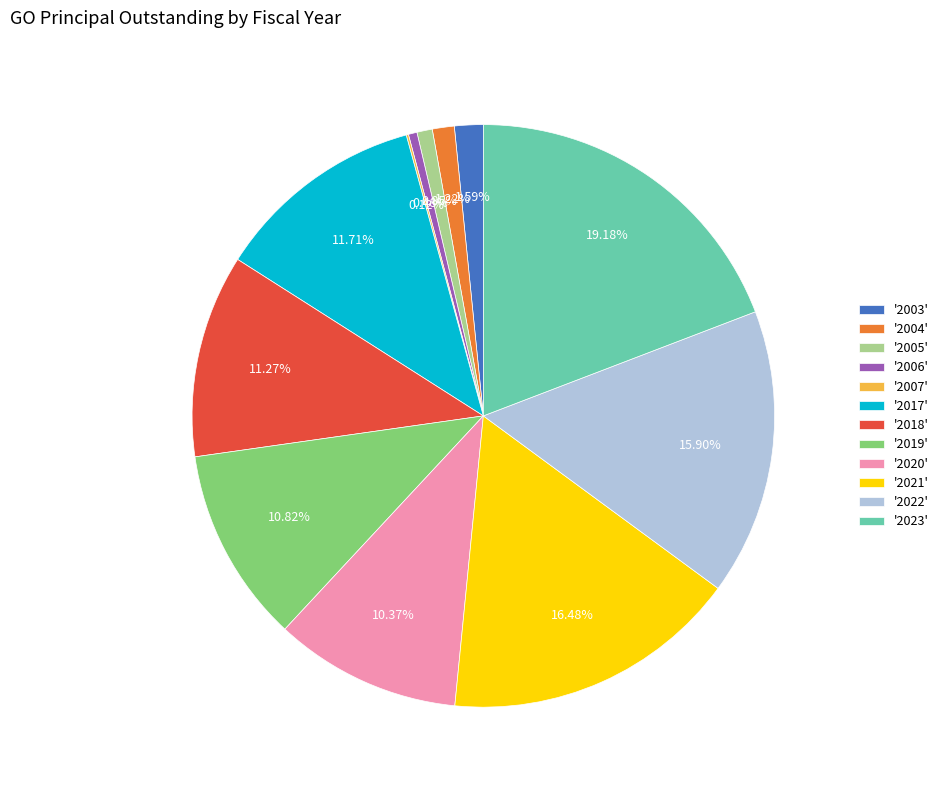

What is the ratio of the value at '2003' to the value at '2006'?

3.3